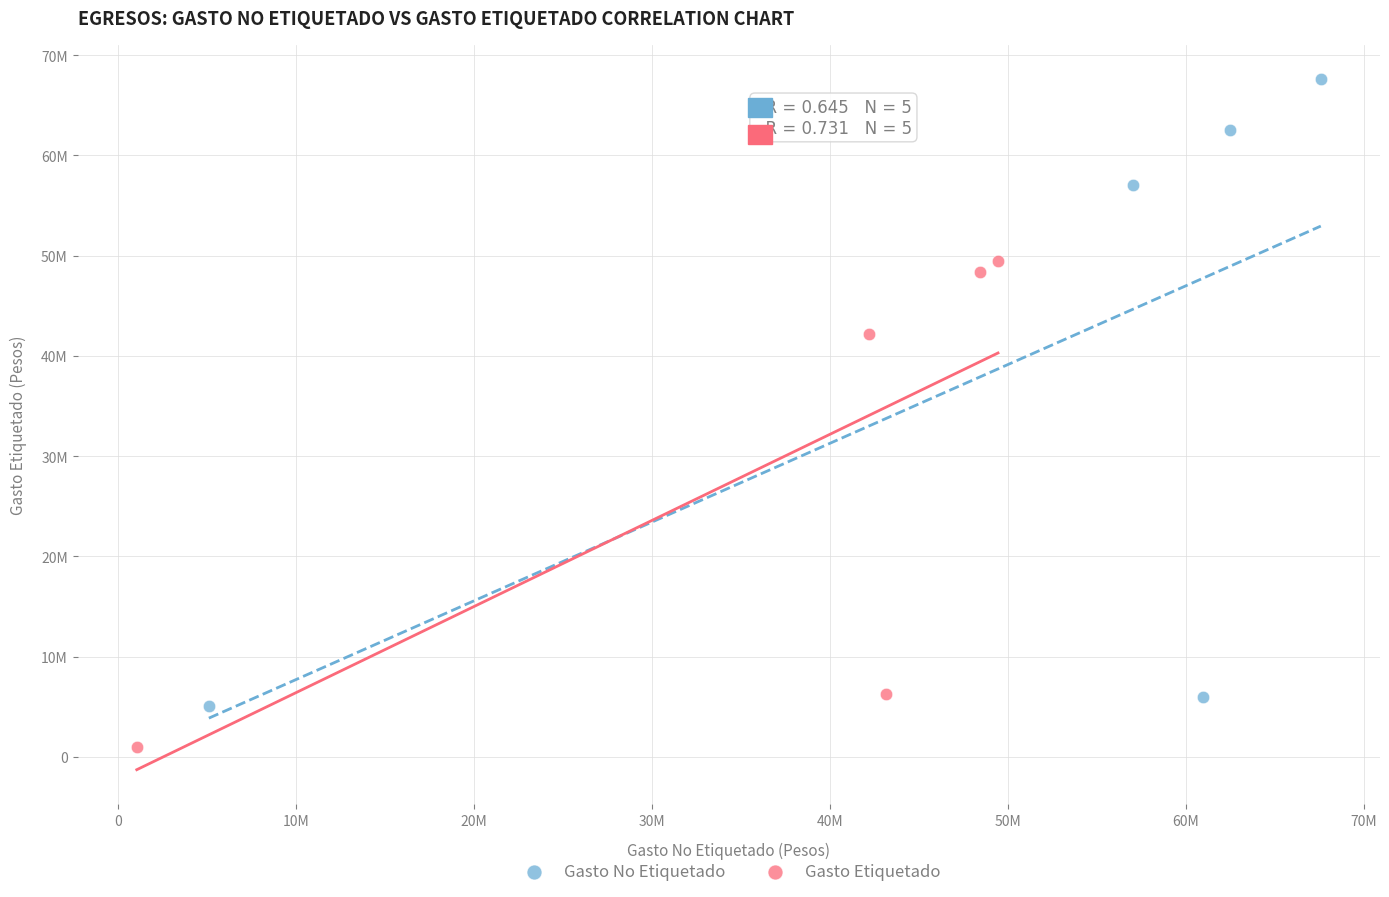

What are all the series names shown in the legend?

Gasto No Etiquetado, Gasto Etiquetado